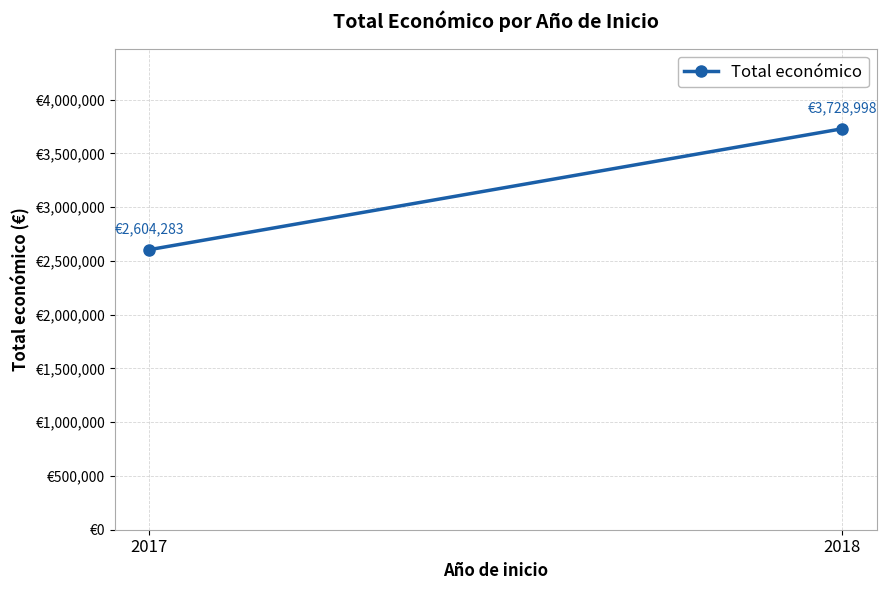

Approximately how many times larger is the value at 2017 compared to 2018?

0.7